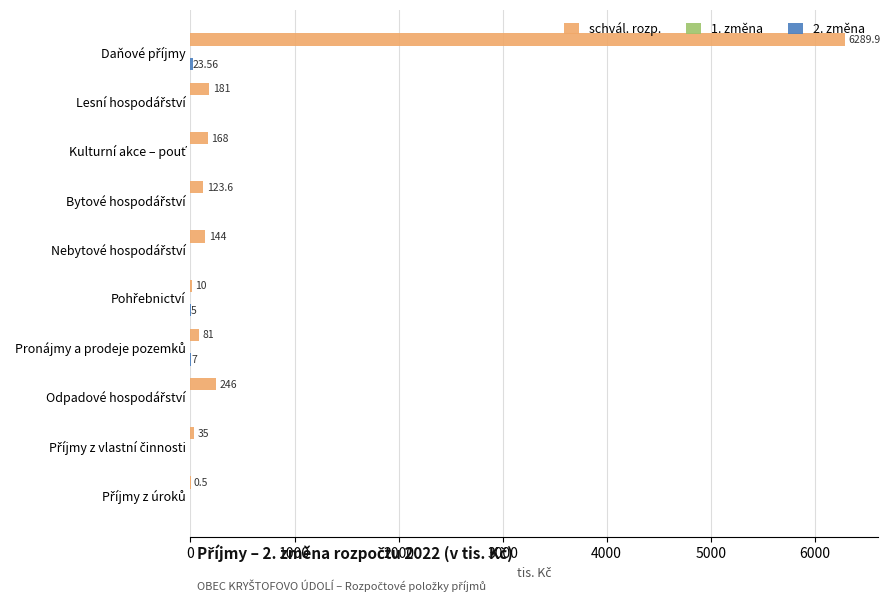

What is the sum of all schvál. rozp. values?

7279.0